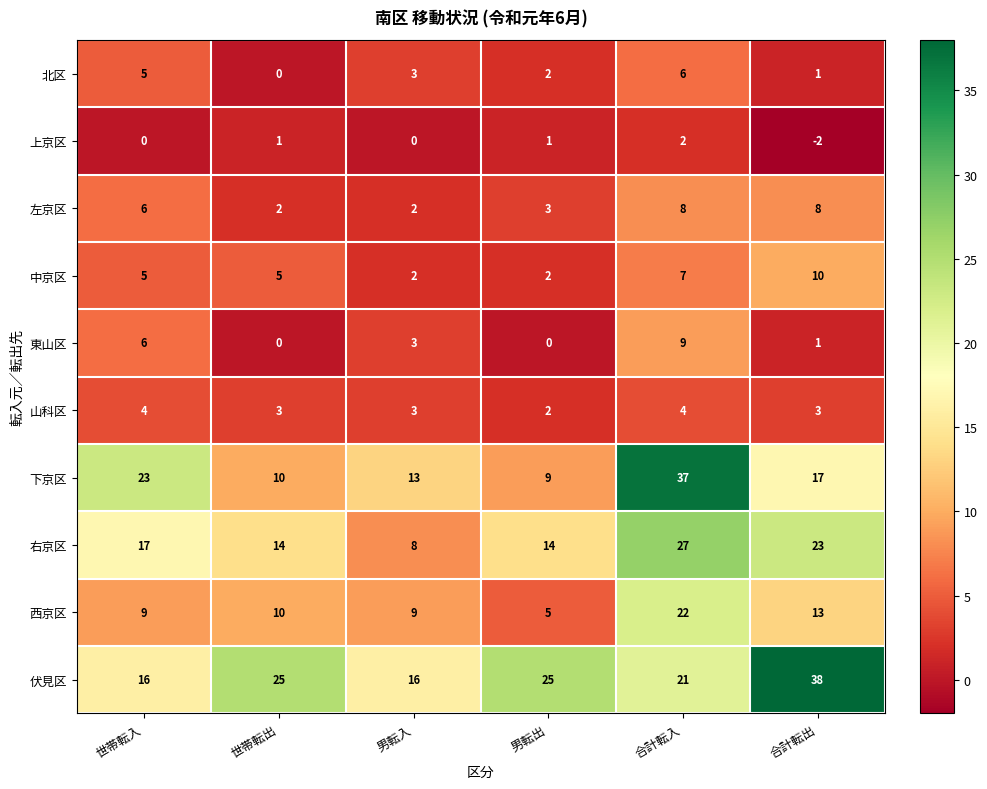

Where is 下京区 nearest to the value 23?

世帯転入